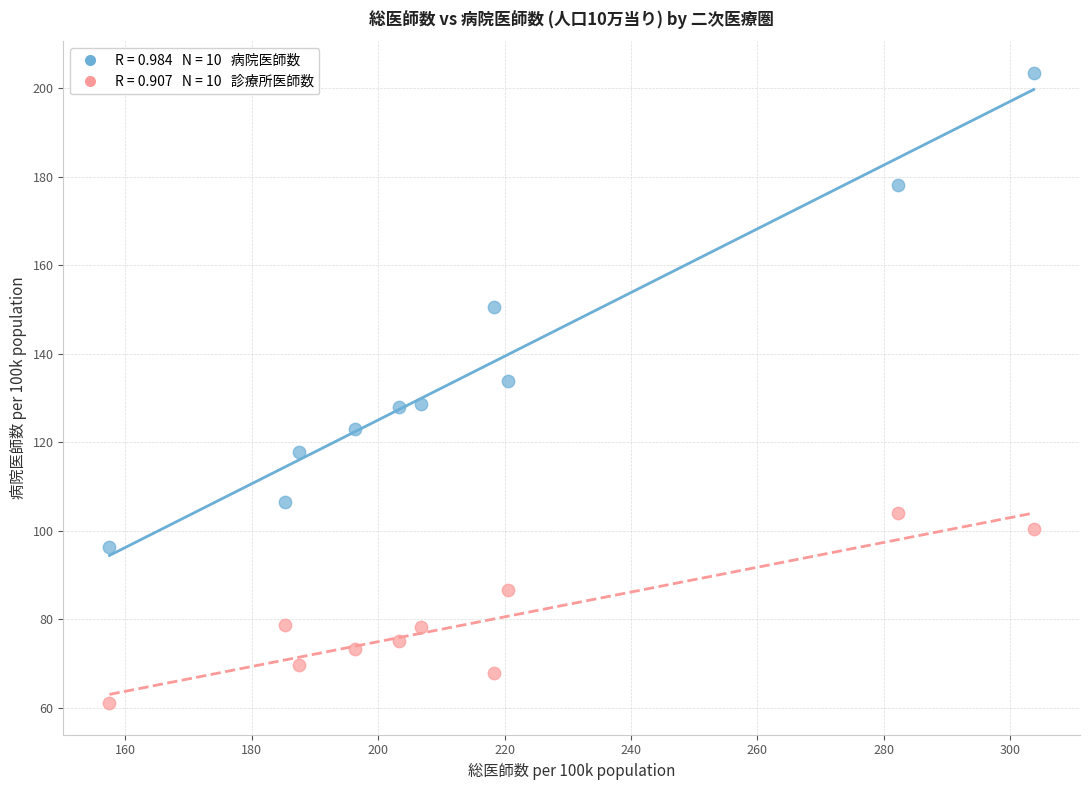

Across all data points, what is the range of X values (max minus min)?

146.2